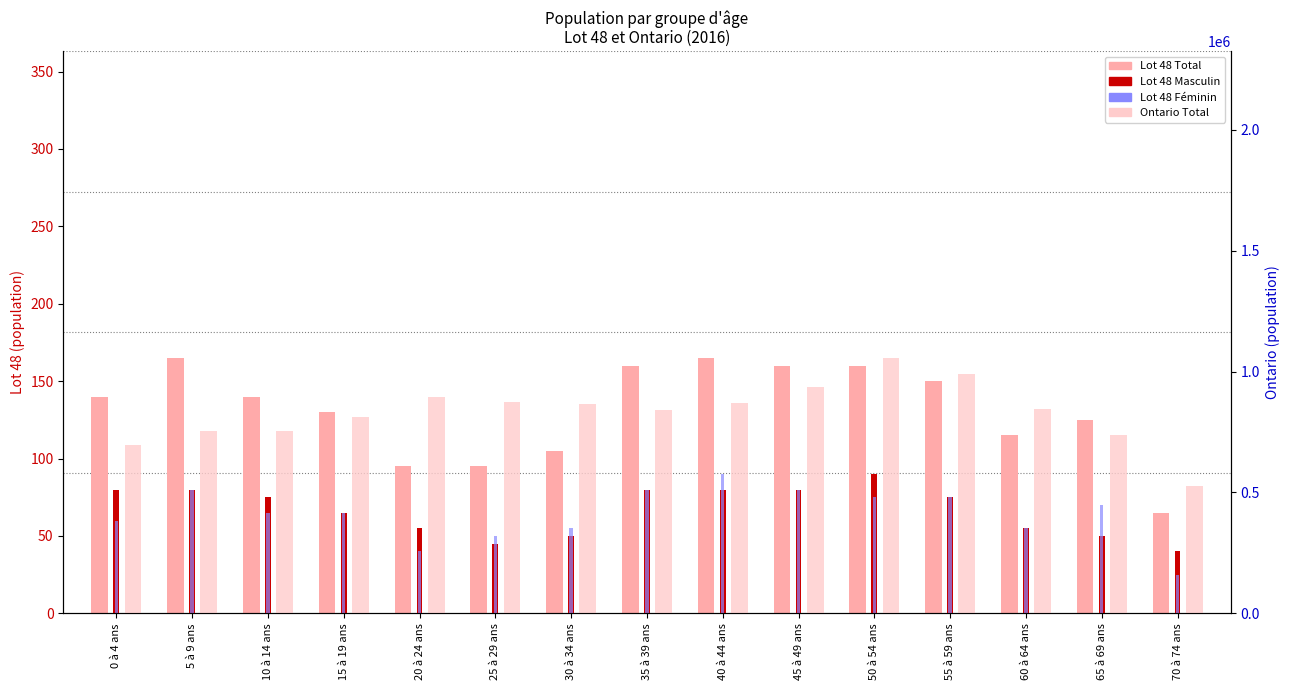

Which series has the widest spread of values?

Ontario Total